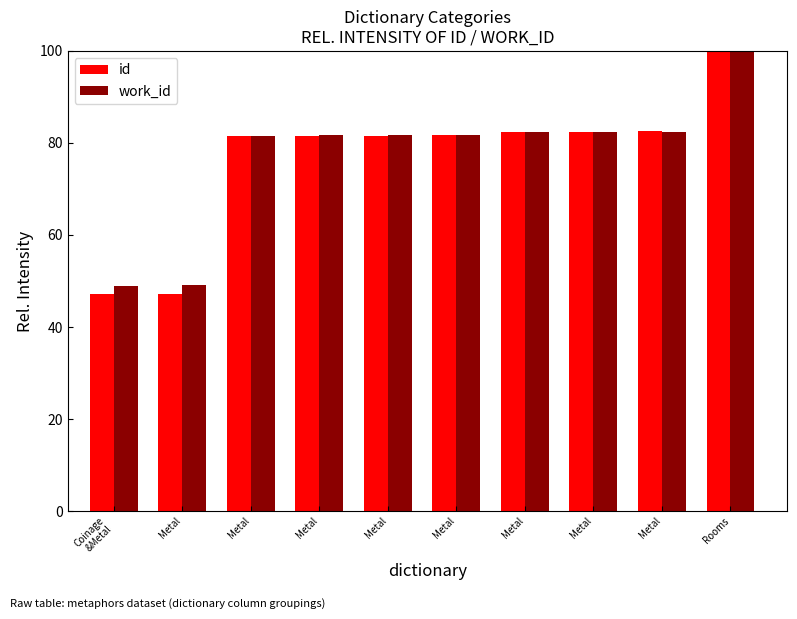

How many groups of bars are there?

10